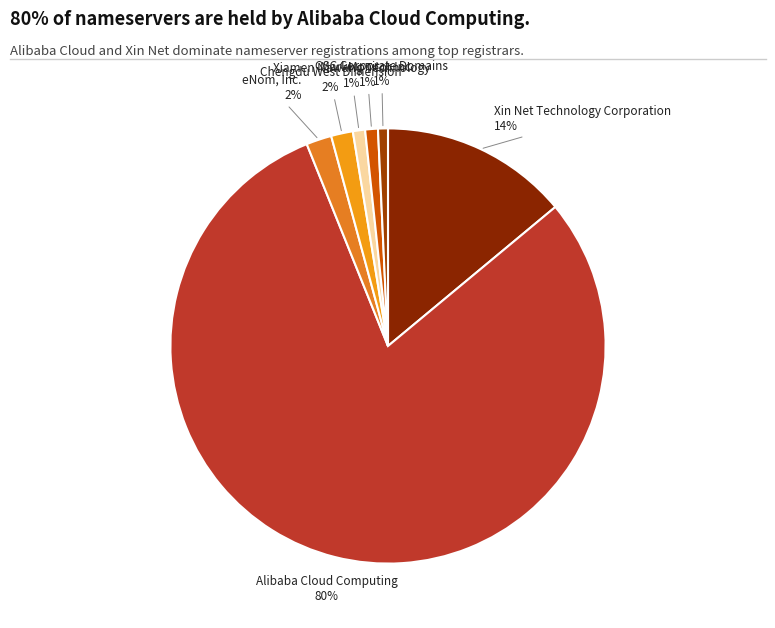

Is there a majority slice in this chart?

Yes